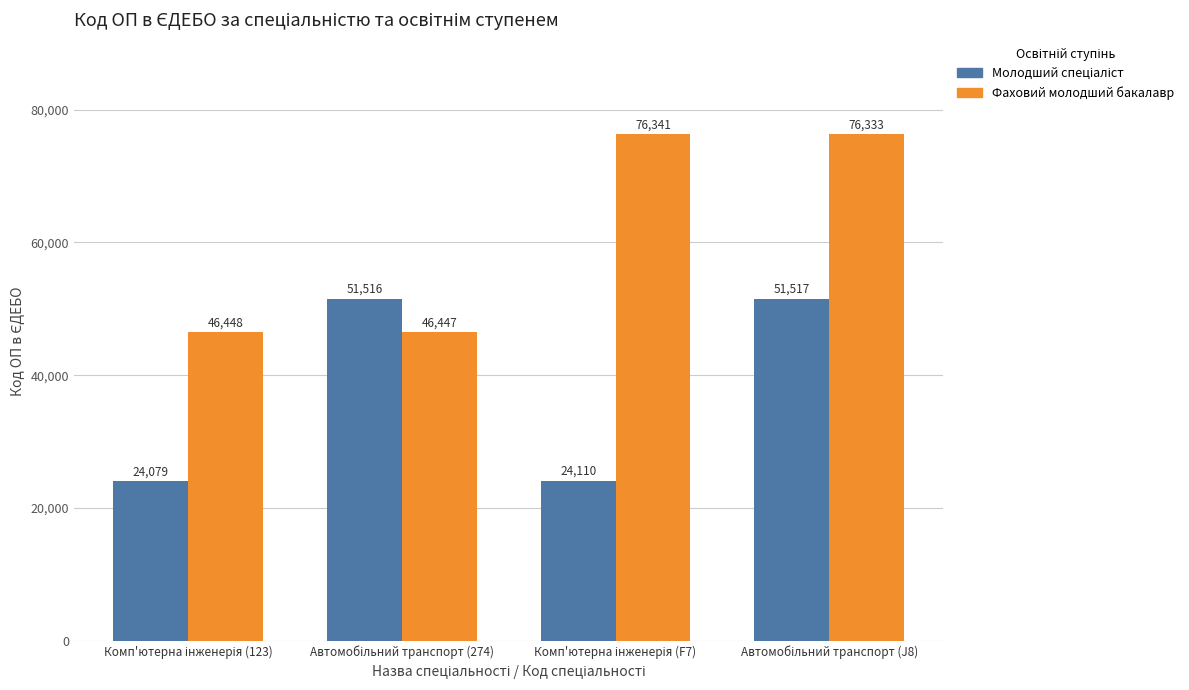

Which series has the largest total across all categories?

Фаховий молодший бакалавр